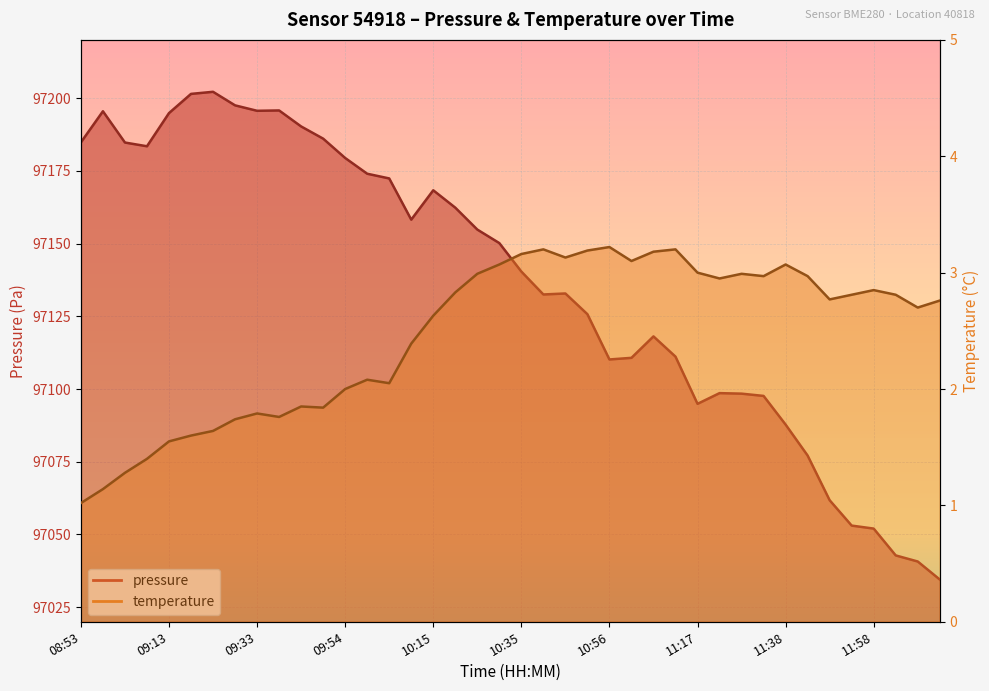

True or false: pressure and temperature intersect in this chart.

False